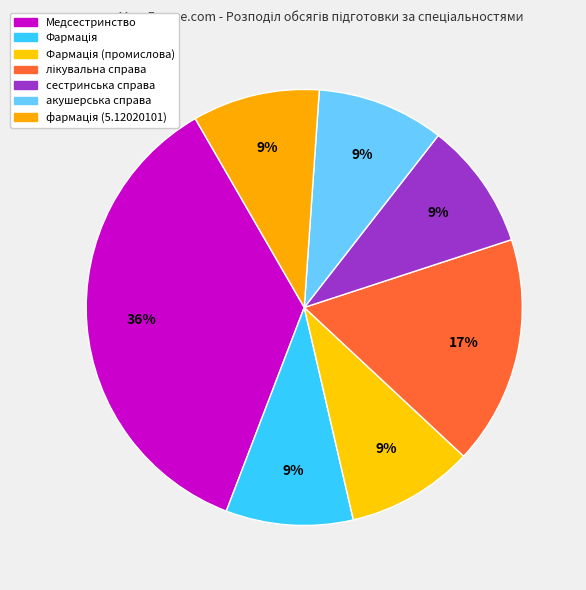

How many slices are in this pie chart?

7